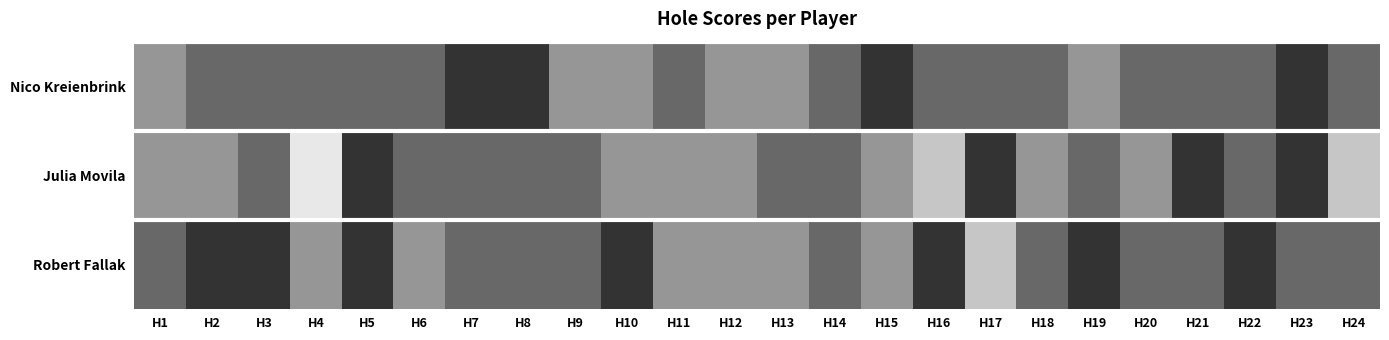

Reading left to right, extract all data points from this chart.

Nico Kreienbrink: H1=4	H2=3	H3=3	H4=3	H5=3	H6=3	H7=2	H8=2	H9=4	H10=4	H11=3	H12=4	H13=4	H14=3	H15=2	H16=3	H17=3	H18=3	H19=4	H20=3	H21=3	H22=3	H23=2	H24=3
Julia Movila: H1=4	H2=4	H3=3	H4=6	H5=2	H6=3	H7=3	H8=3	H9=3	H10=4	H11=4	H12=4	H13=3	H14=3	H15=4	H16=5	H17=2	H18=4	H19=3	H20=4	H21=2	H22=3	H23=2	H24=5
Robert Fallak: H1=3	H2=2	H3=2	H4=4	H5=2	H6=4	H7=3	H8=3	H9=3	H10=2	H11=4	H12=4	H13=4	H14=3	H15=4	H16=2	H17=5	H18=3	H19=2	H20=3	H21=3	H22=2	H23=3	H24=3